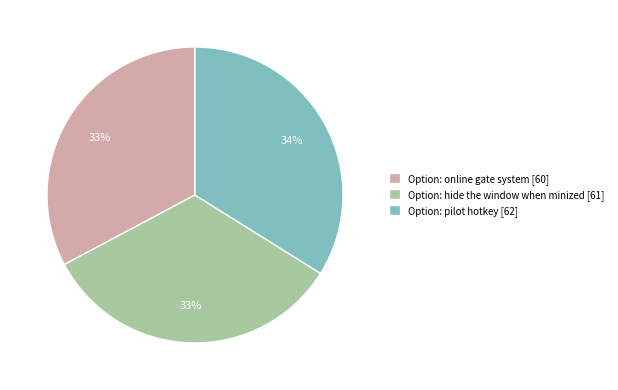

Is the sum of Option: online gate system [60] and Option: pilot hotkey [62] greater than half?

Yes